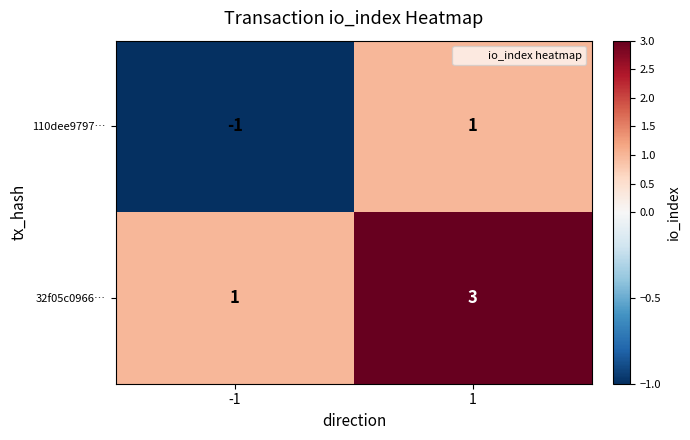

How many data points does each series have?

2